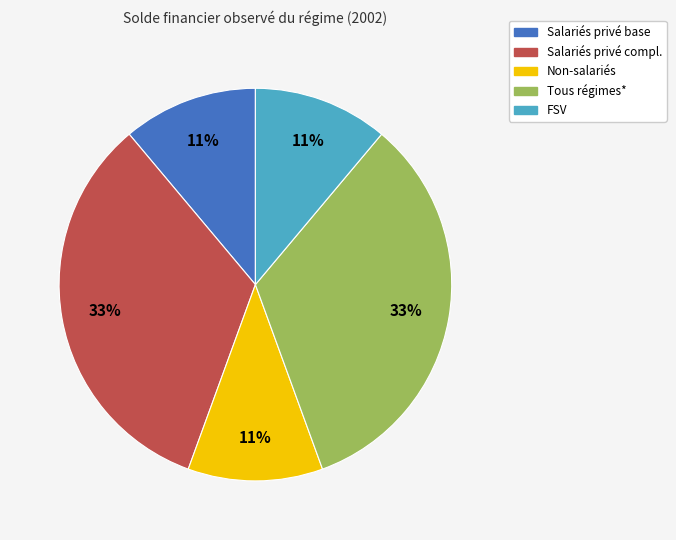

Is the sum of FSV and Salariés privé compl. greater than half?

No